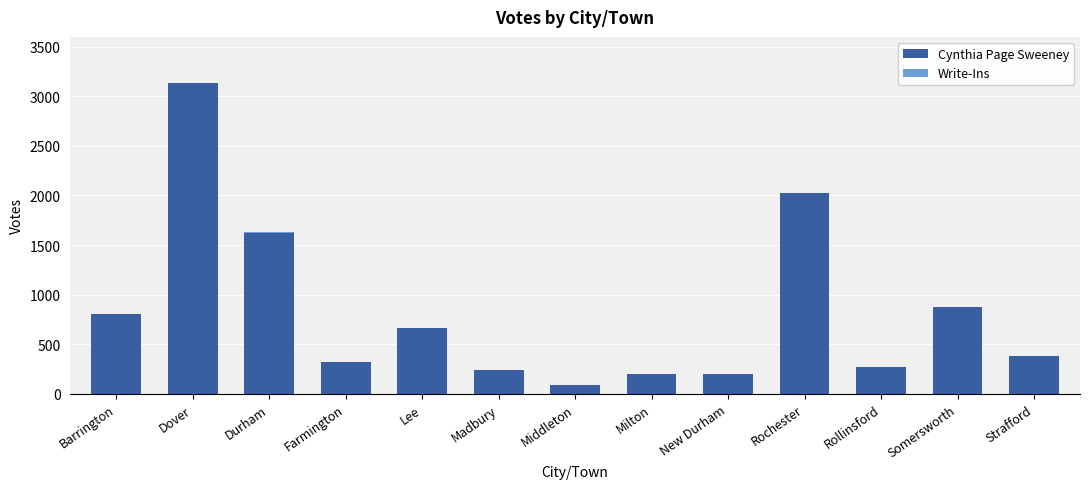

The value of Cynthia Page Sweeney at Durham is 1626. True or false?

True